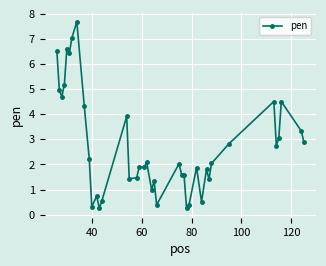

Count the number of data series in this chart.

1